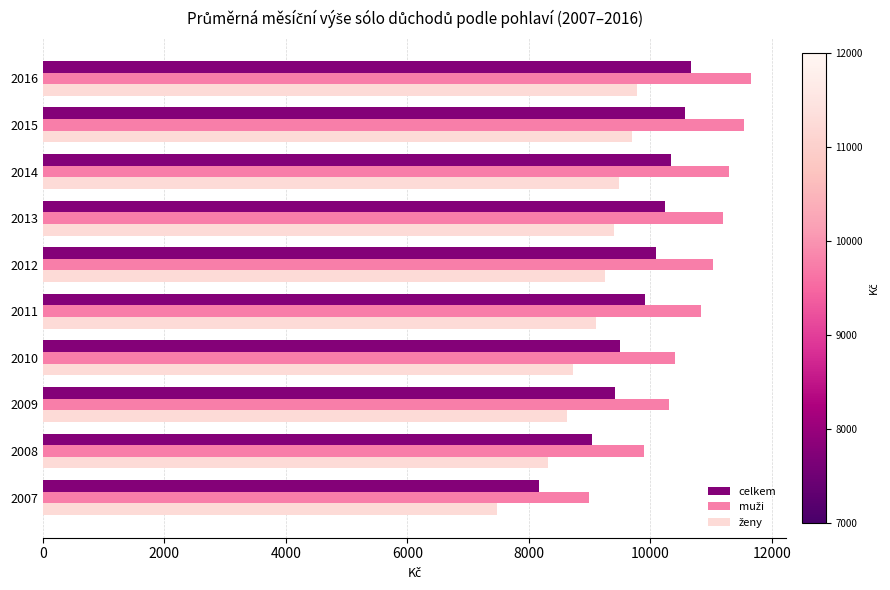

At how many categories does at least one series exceed 8500?

10